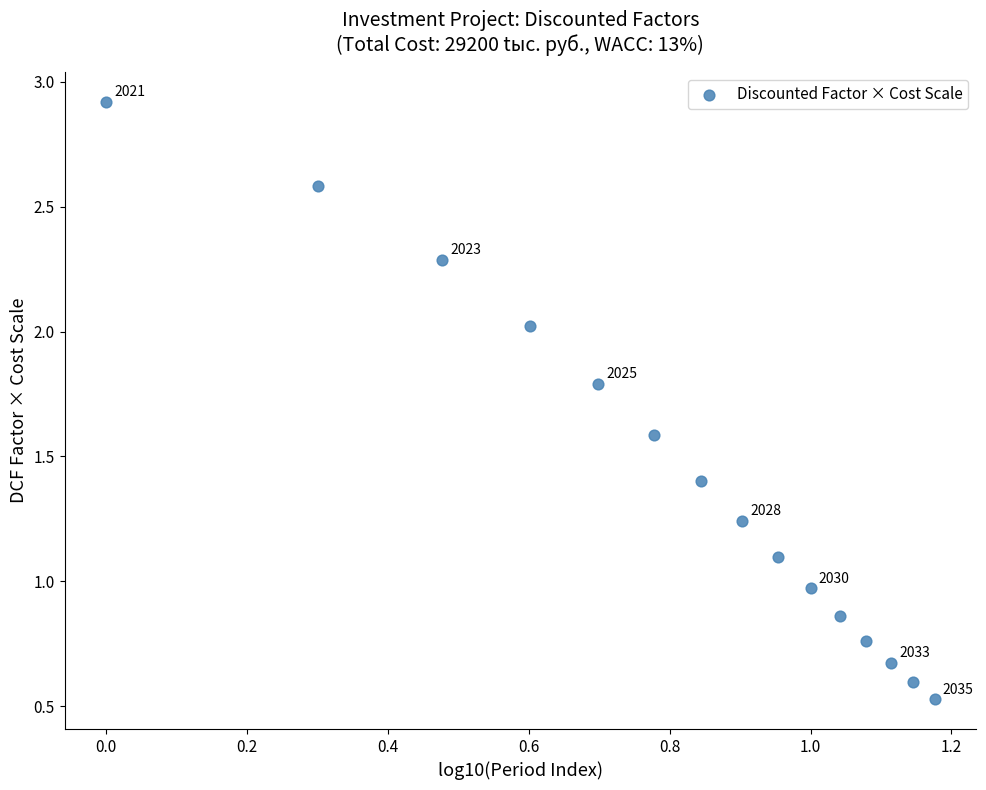

What is the range of Y values (max minus min)?

2.4